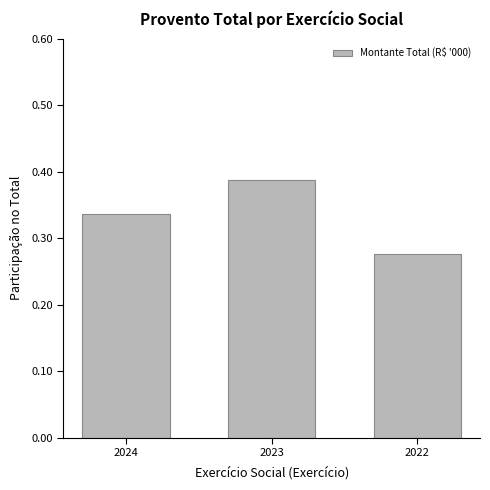

What is the sum of the values at 2022 and 2023?

0.7